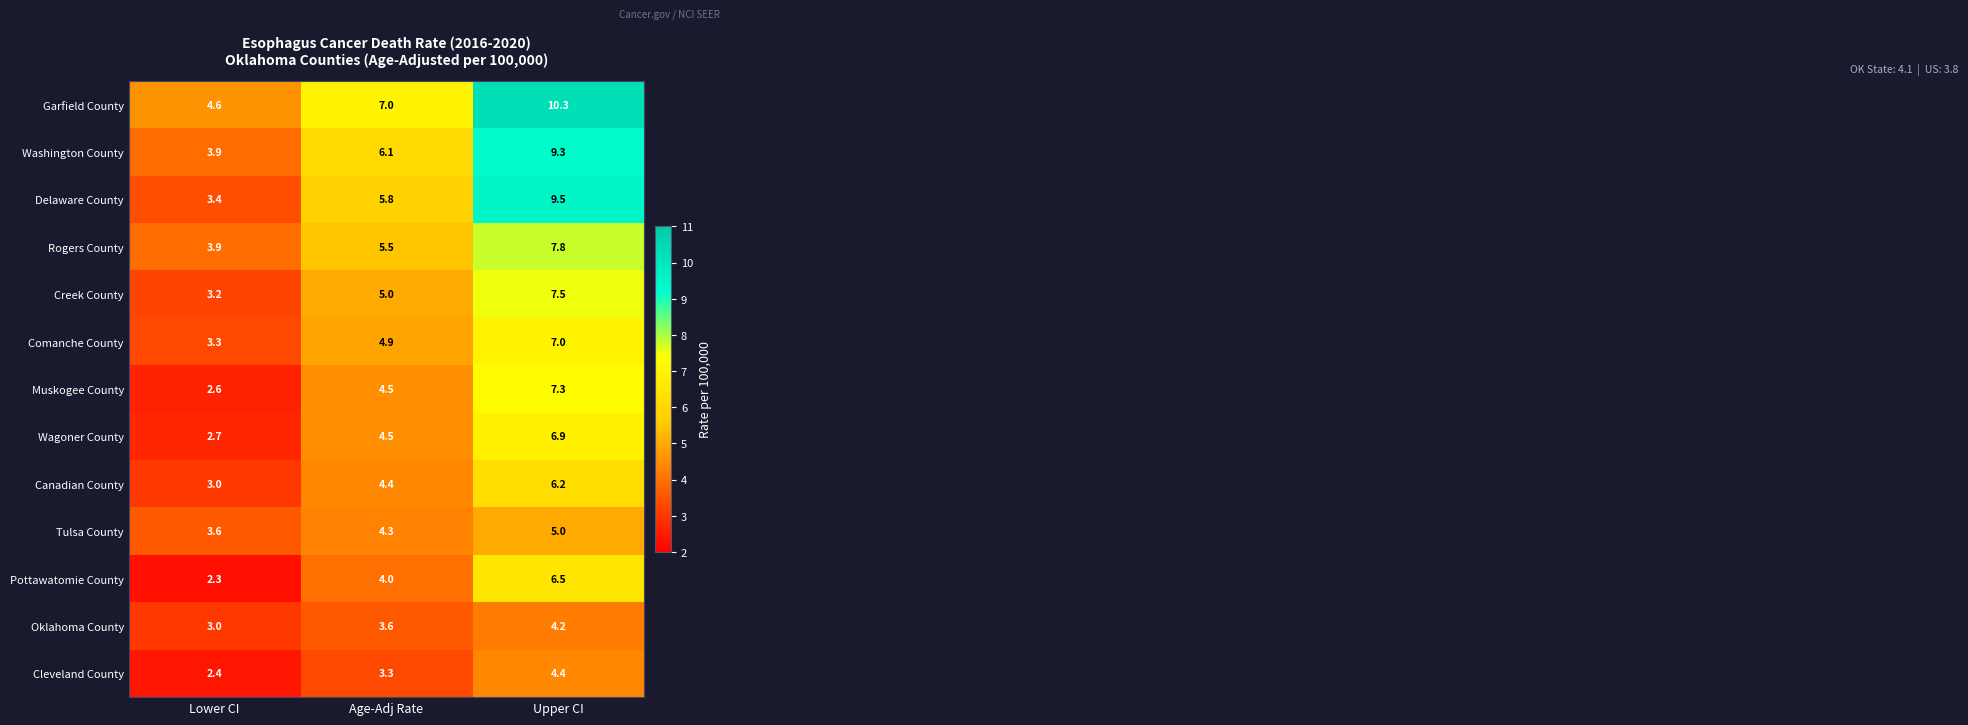

What is the difference between the Canadian County values at Upper CI and Lower CI?

3.2